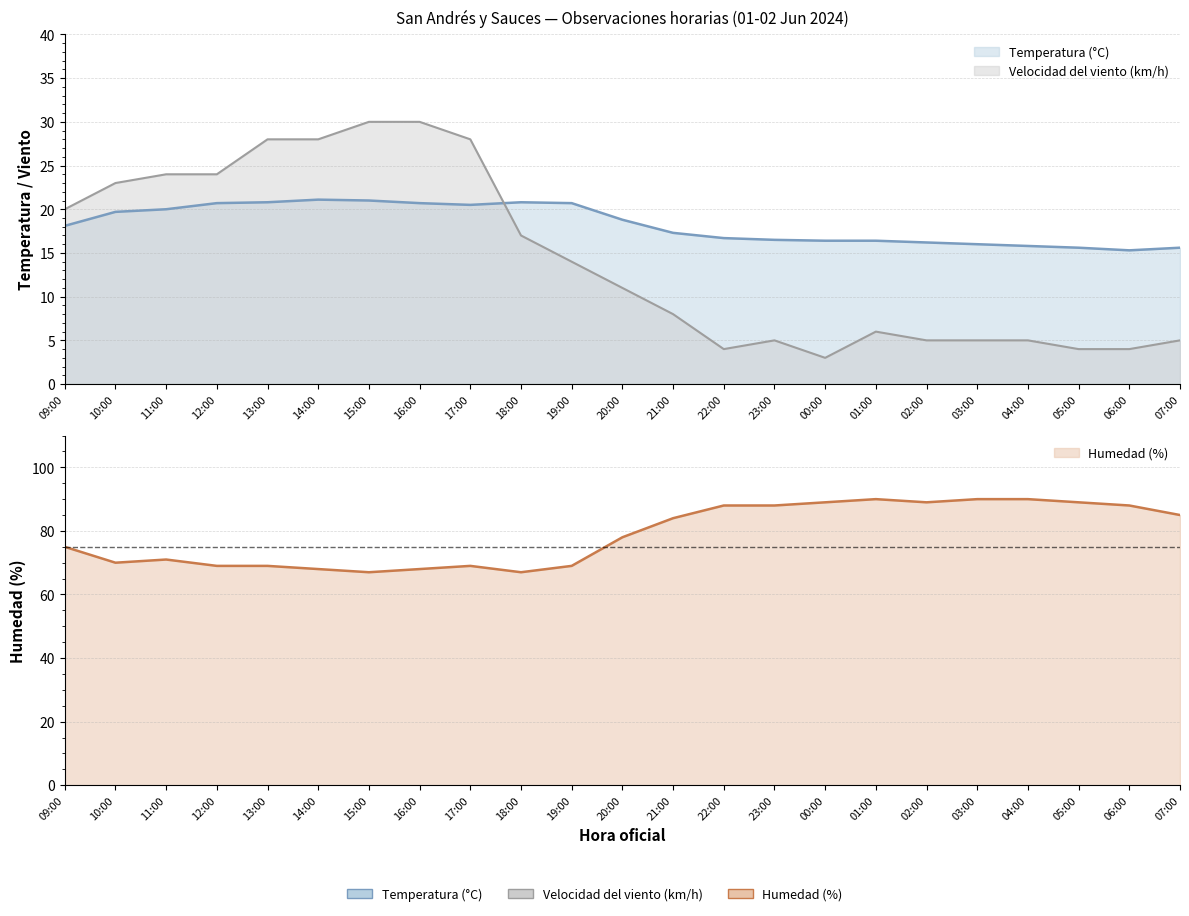

The Temperatura (°C) series shows 20.0 at 11:00. True or false?

True